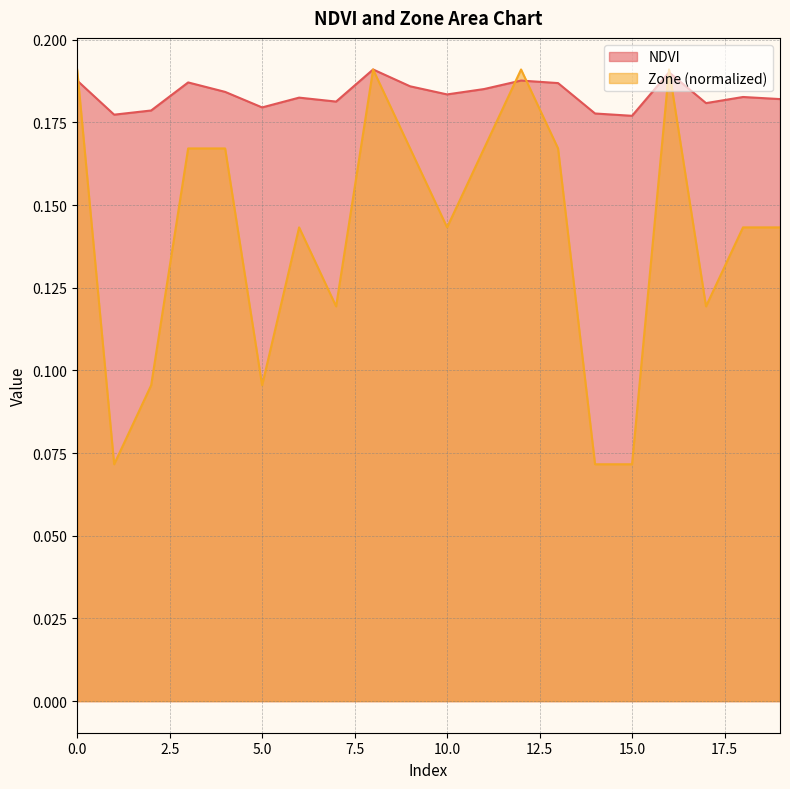

How many intersections are there between NDVI and Zone?

5